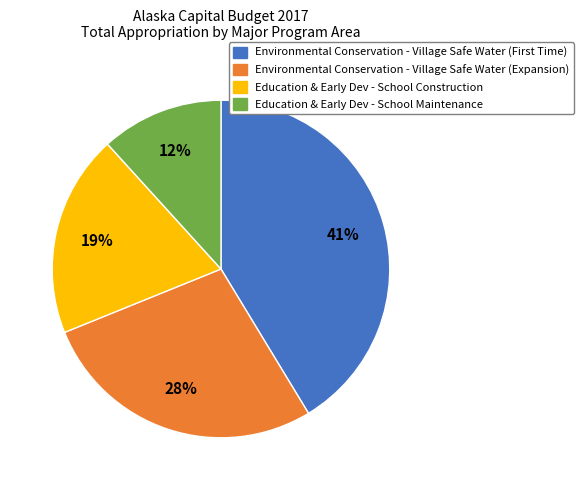

Do Education & Early Dev - School Construction and Education & Early Dev - School Maintenance together represent more than half of the pie?

No